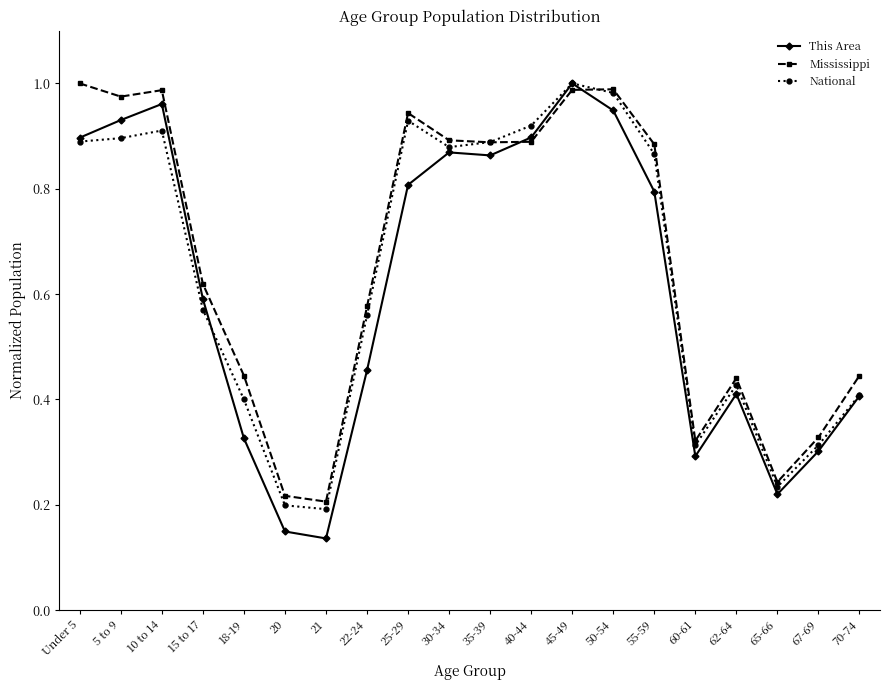

What is the value of the This Area point at the 9th from the left?

0.8